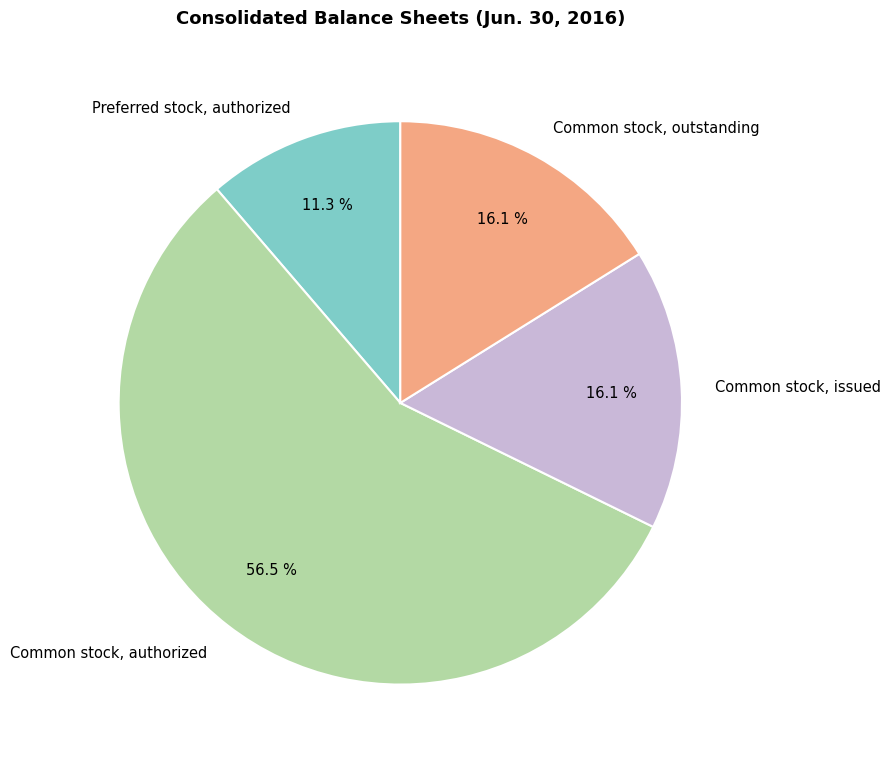

Between Common stock, issued and Common stock, authorized, which is larger?

Common stock, authorized